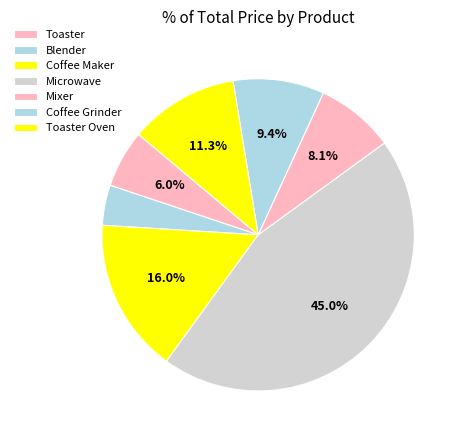

Which category has the smallest portion of the pie?

Blender